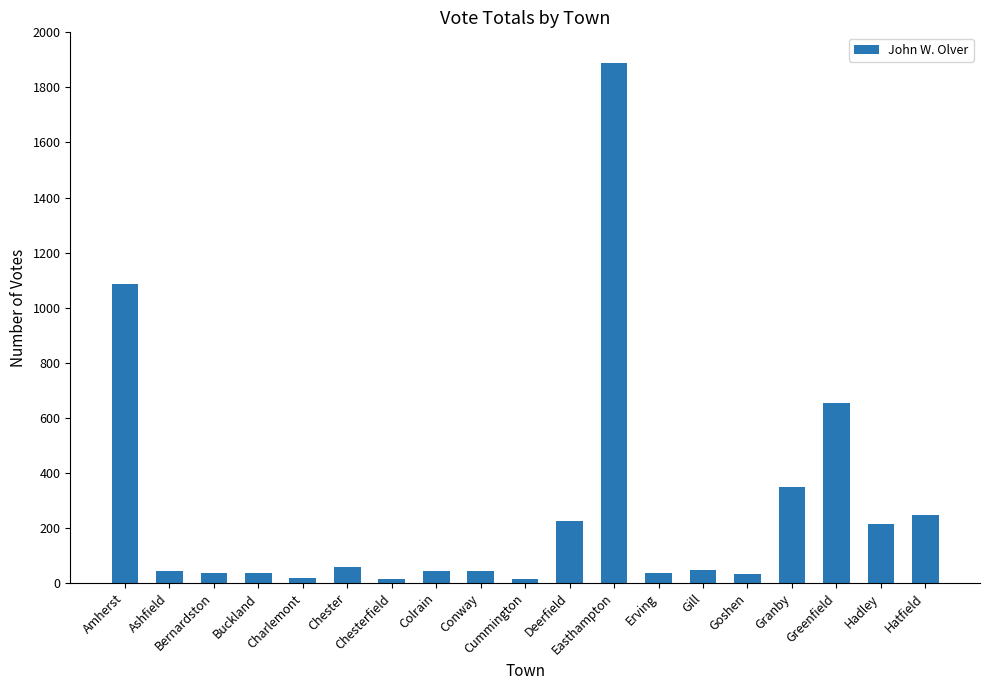

What is the difference between the maximum and minimum values?

1872